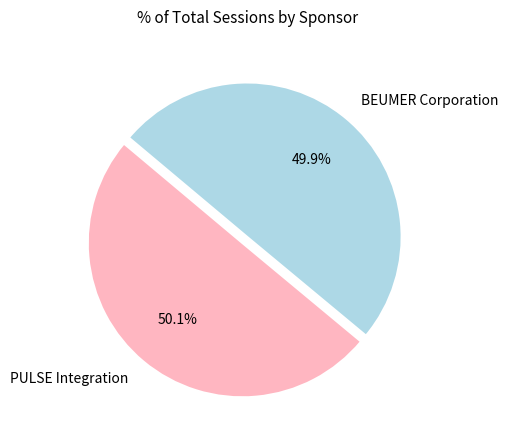

To the nearest percent, what portion does PULSE Integration represent?

50%